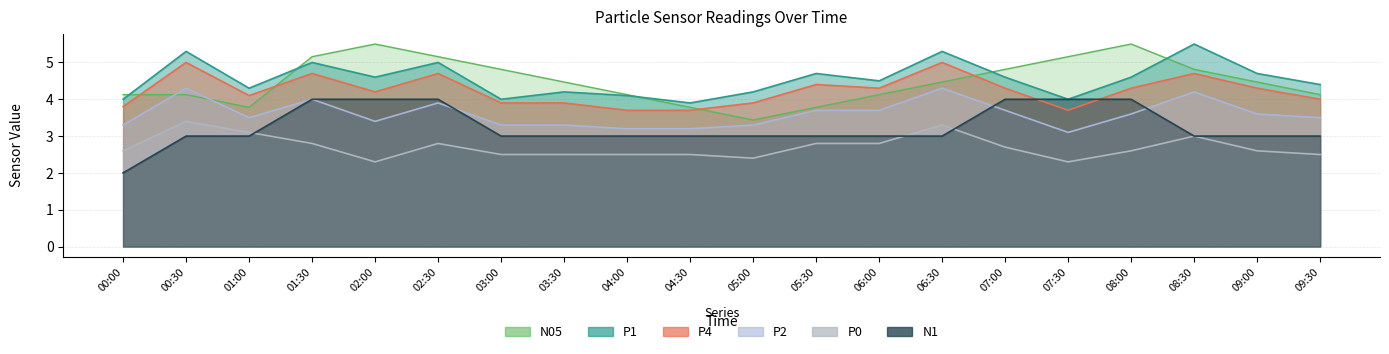

What is the highest value of the P2 series?

4.3